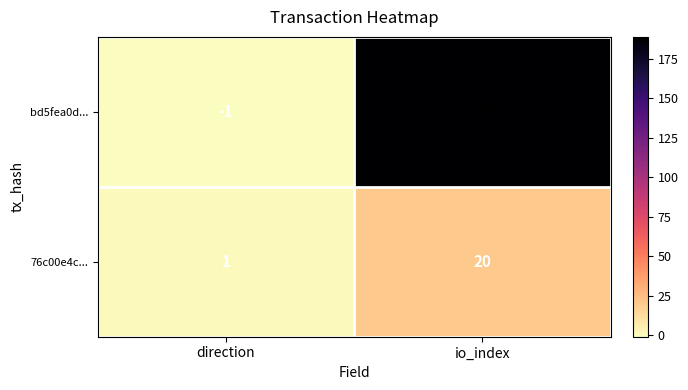

List the series in order of their overall mean, lowest first.

76c00e4c..., bd5fea0d...